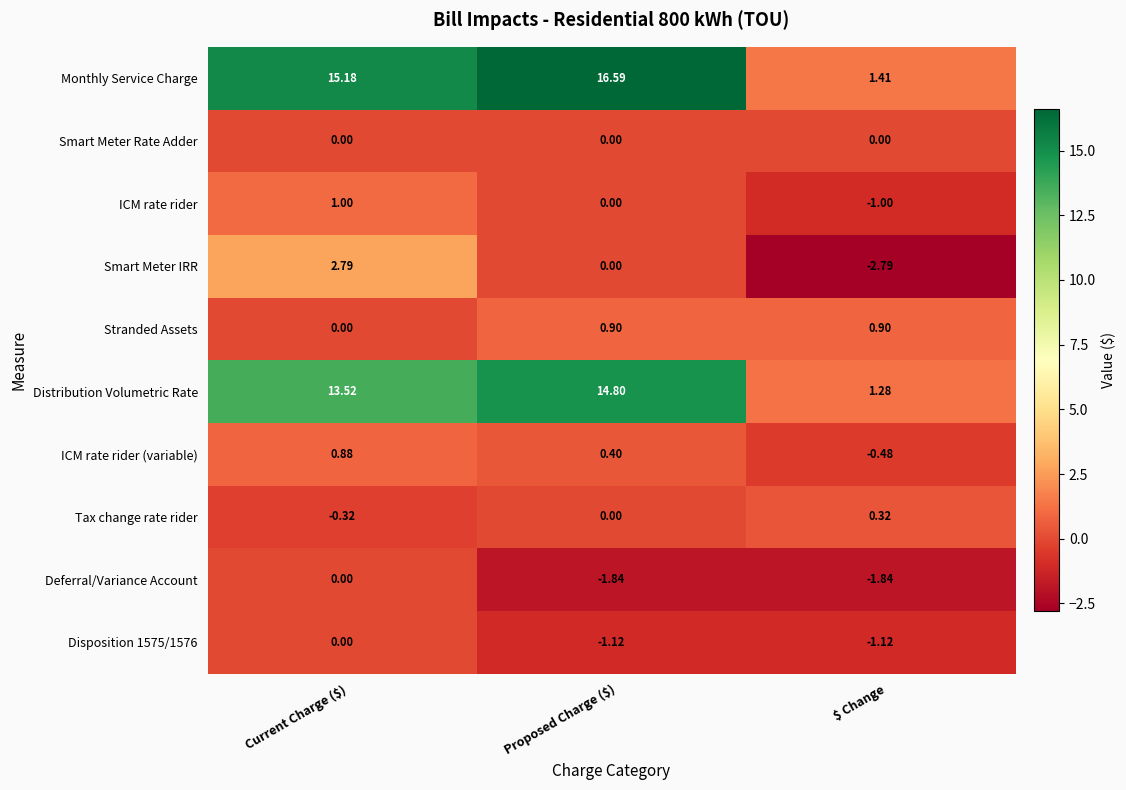

Which series has the largest range (max minus min)?

Monthly Service Charge